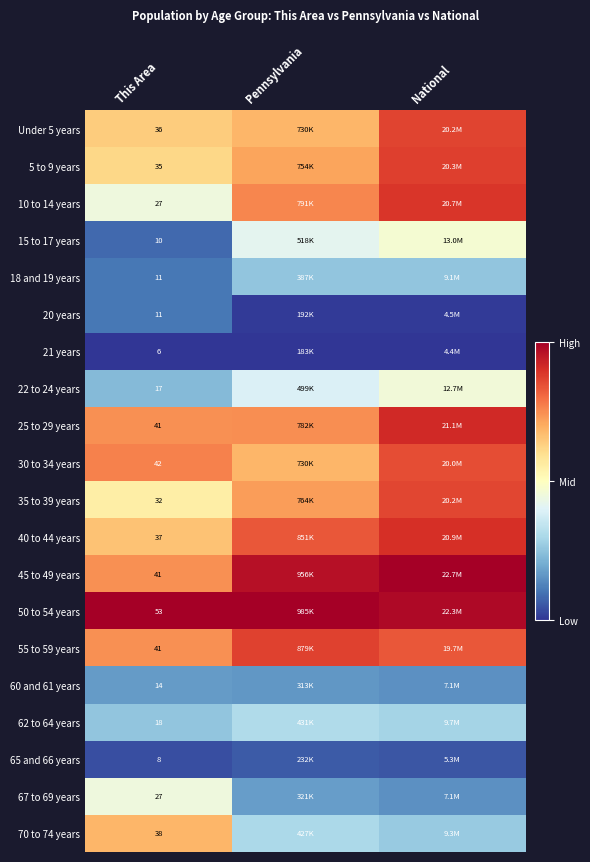

Rank the series at National from lowest to highest value.

21 years, 20 years, 65 and 66 years, 60 and 61 years, 67 to 69 years, 18 and 19 years, 70 to 74 years, 62 to 64 years, 22 to 24 years, 15 to 17 years, 55 to 59 years, 30 to 34 years, 35 to 39 years, Under 5 years, 5 to 9 years, 10 to 14 years, 40 to 44 years, 25 to 29 years, 50 to 54 years, 45 to 49 years